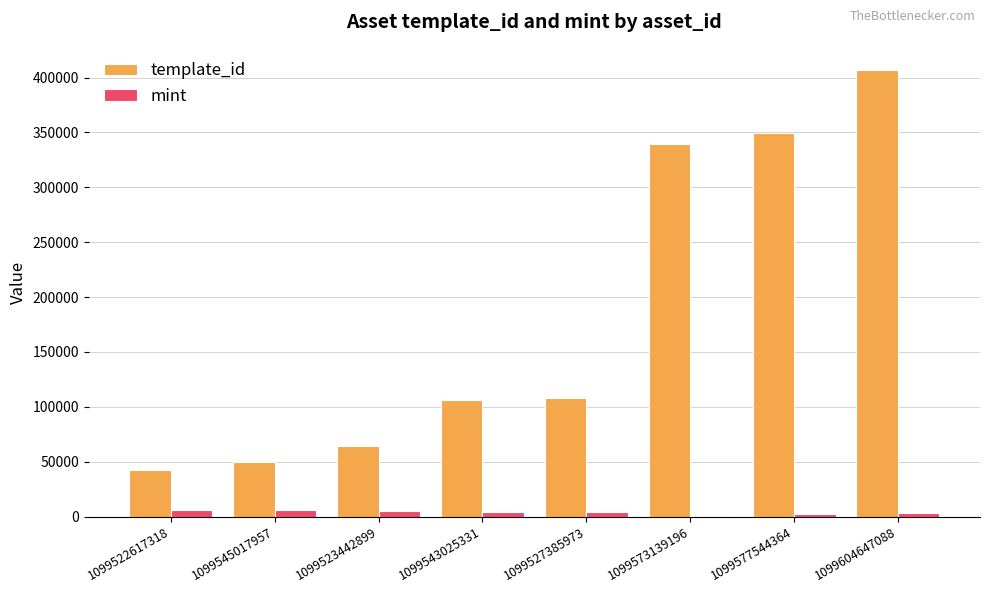

What is the greatest value displayed?

407032